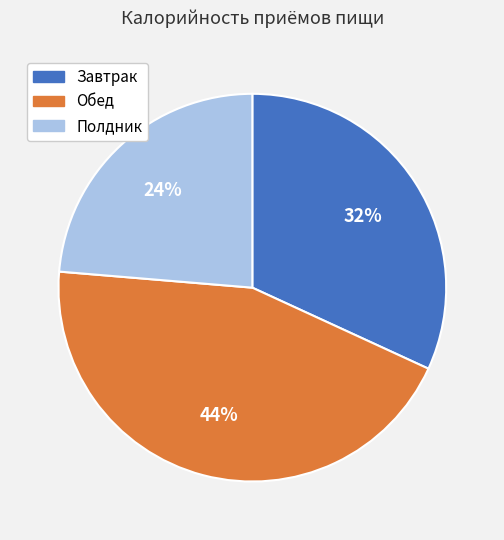

To the nearest percent, what is the difference between the Завтрак and Полдник slice percentages?

8%